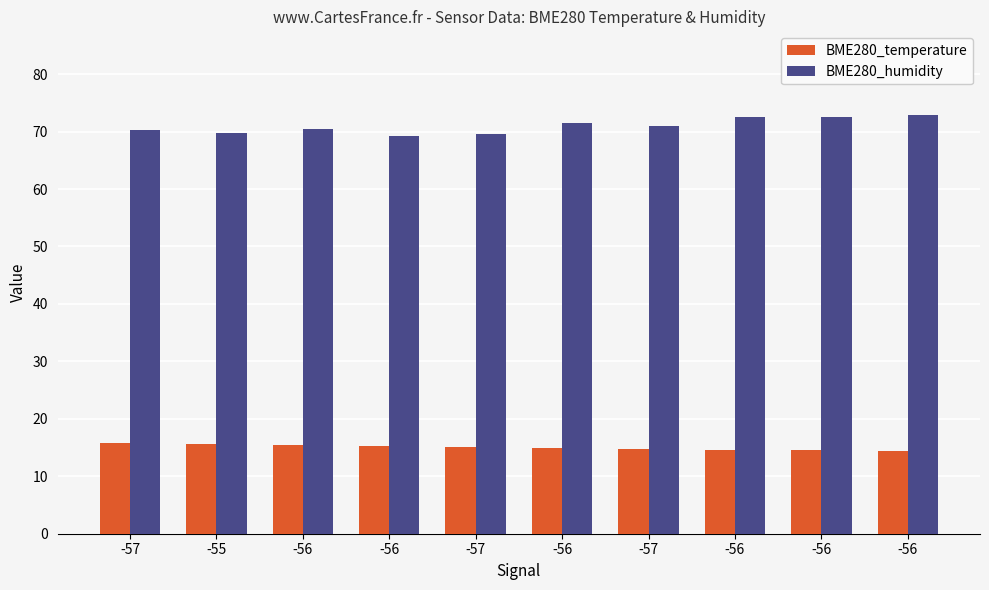

How many distinct data groups are displayed?

2